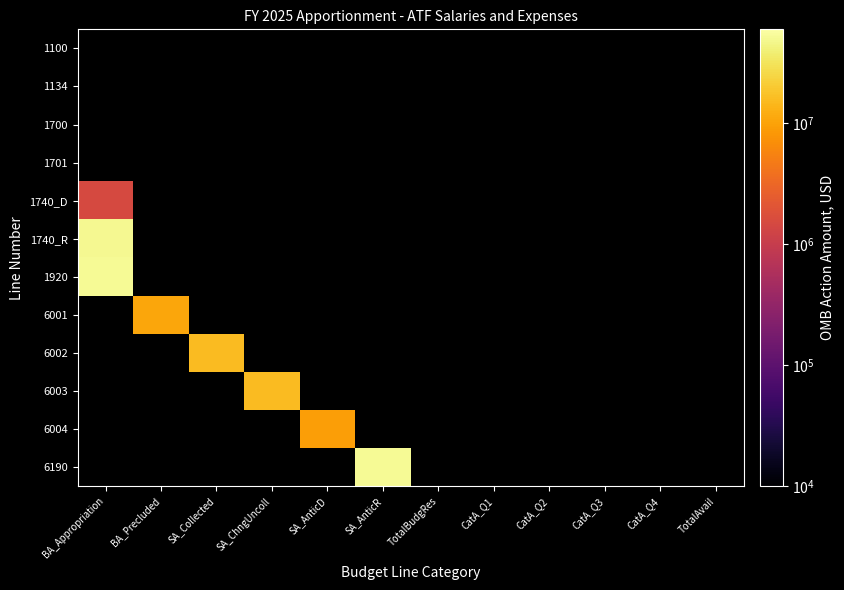

List the labels in order of 1134 value, smallest first.

BA_Appropriation, BA_Precluded, SA_Collected, SA_ChngUncoll, SA_AnticD, SA_AnticR, TotalBudgRes, CatA_Q1, CatA_Q2, CatA_Q3, CatA_Q4, TotalAvail